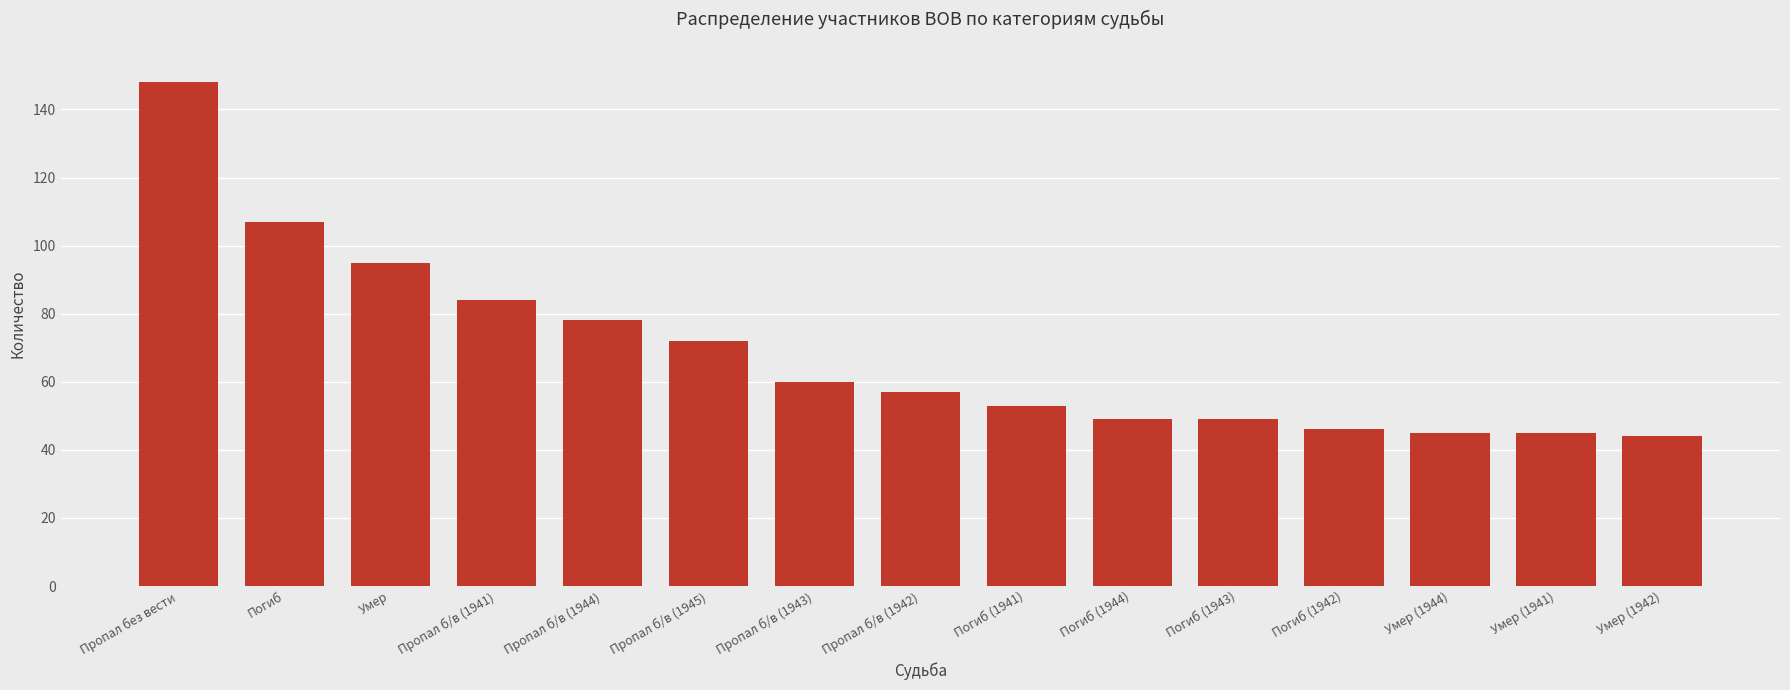

What value does the data have at Пропал б/в (1945)?

72